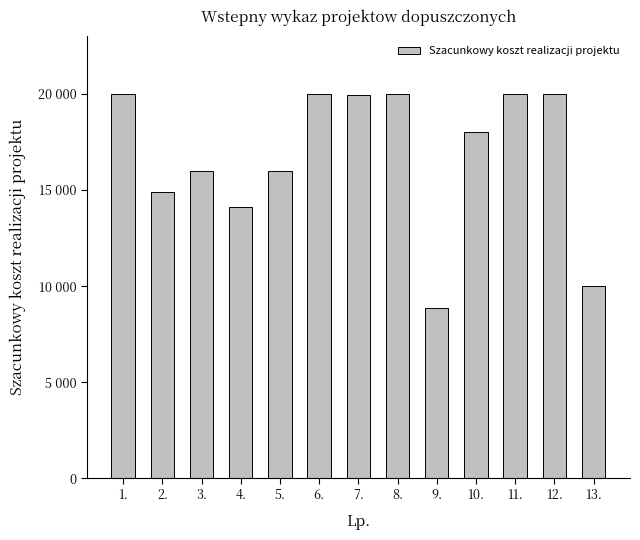

What is the label of the 1st bar from the right?

13.